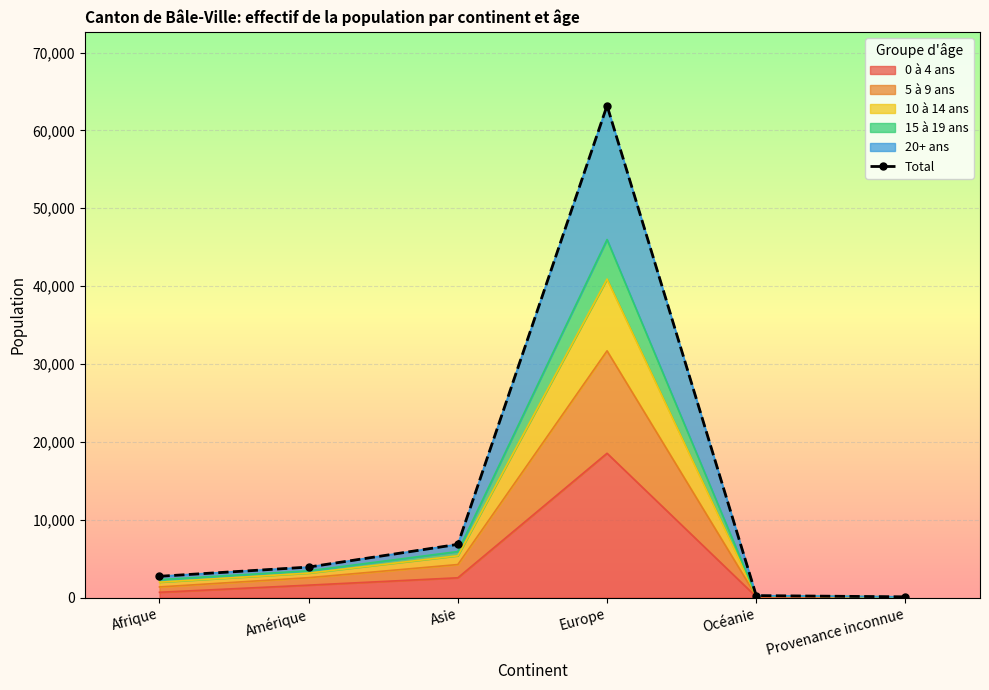

What is the sum of all values?

77019